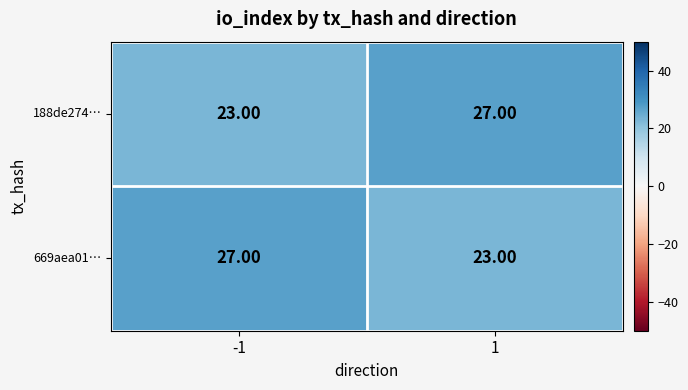

At how many categories does at least one series exceed 26?

2